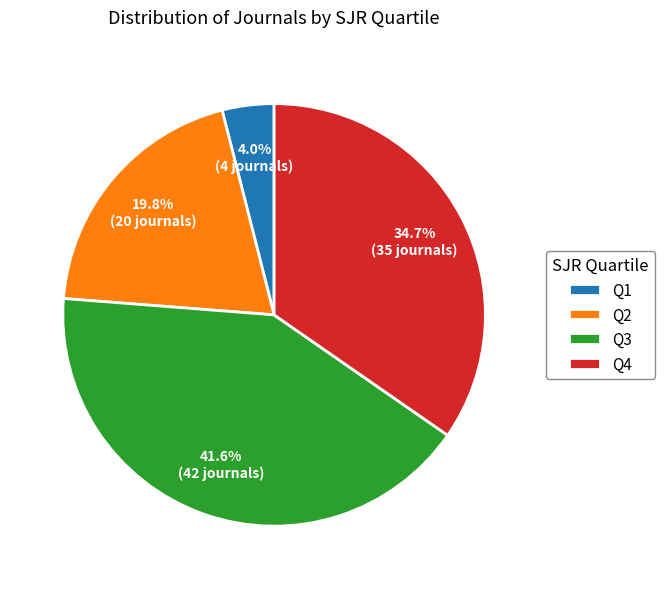

The Q2 slice represents 11% of the pie. True or false?

False